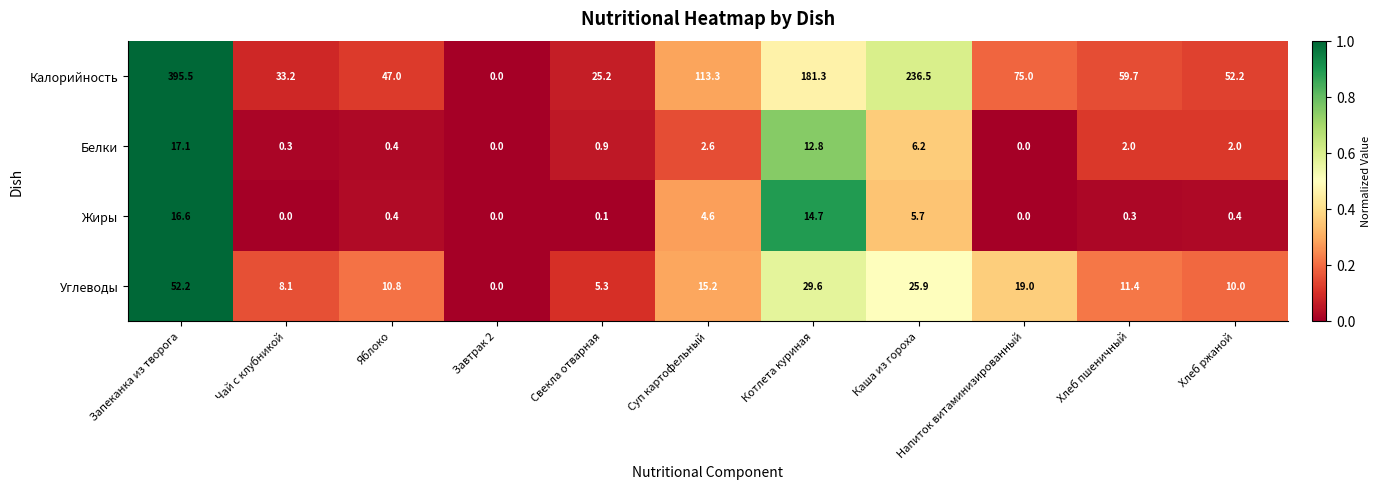

What is the sum of all Жиры values?

42.8